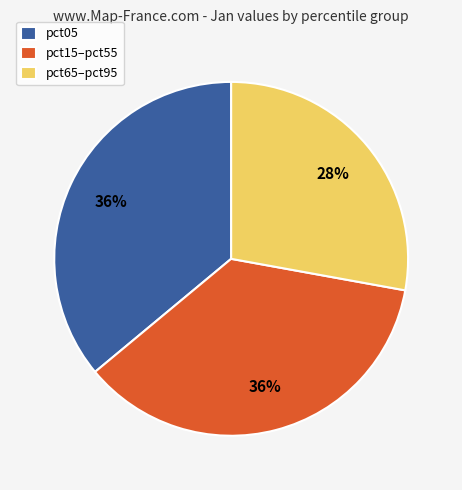

To the nearest percent, what portion does pct05 represent?

36%